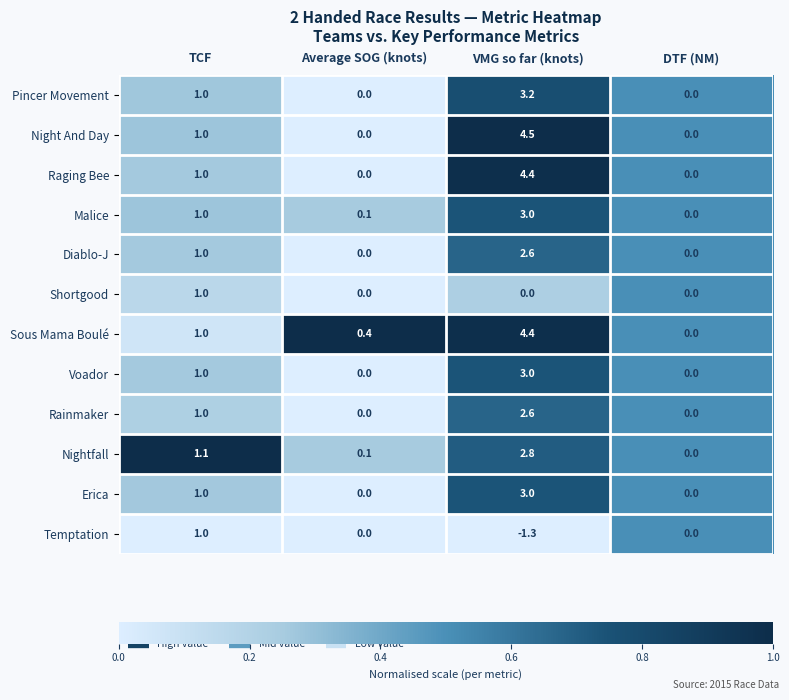

What is the total value across all series at Average SOG (knots)?

0.6